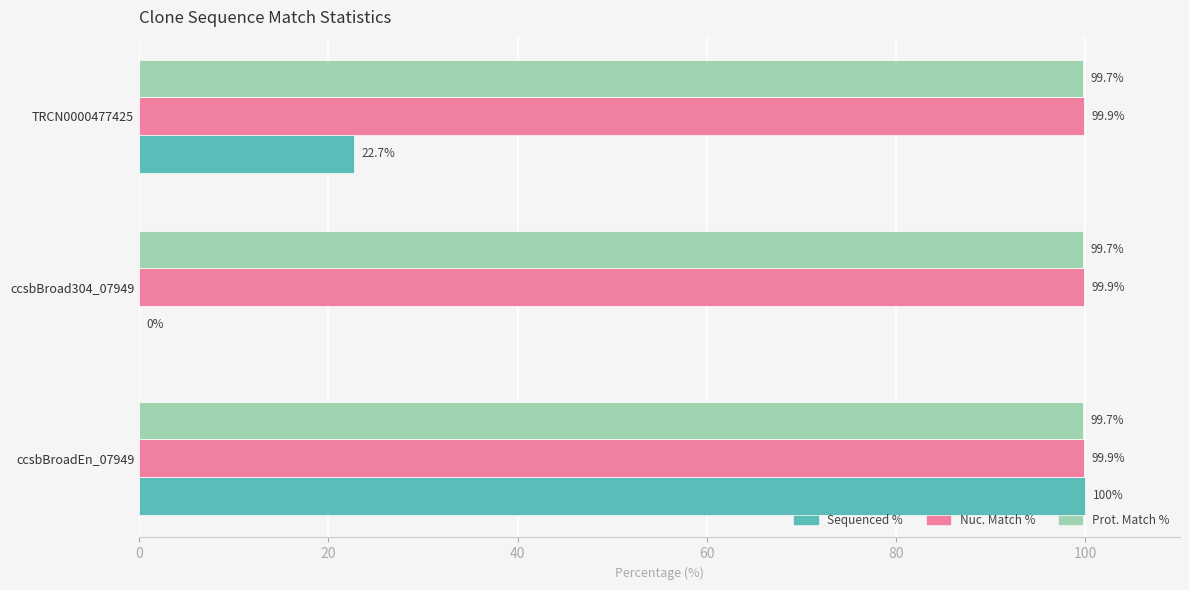

What is the average value of the Sequenced % series?

40.9